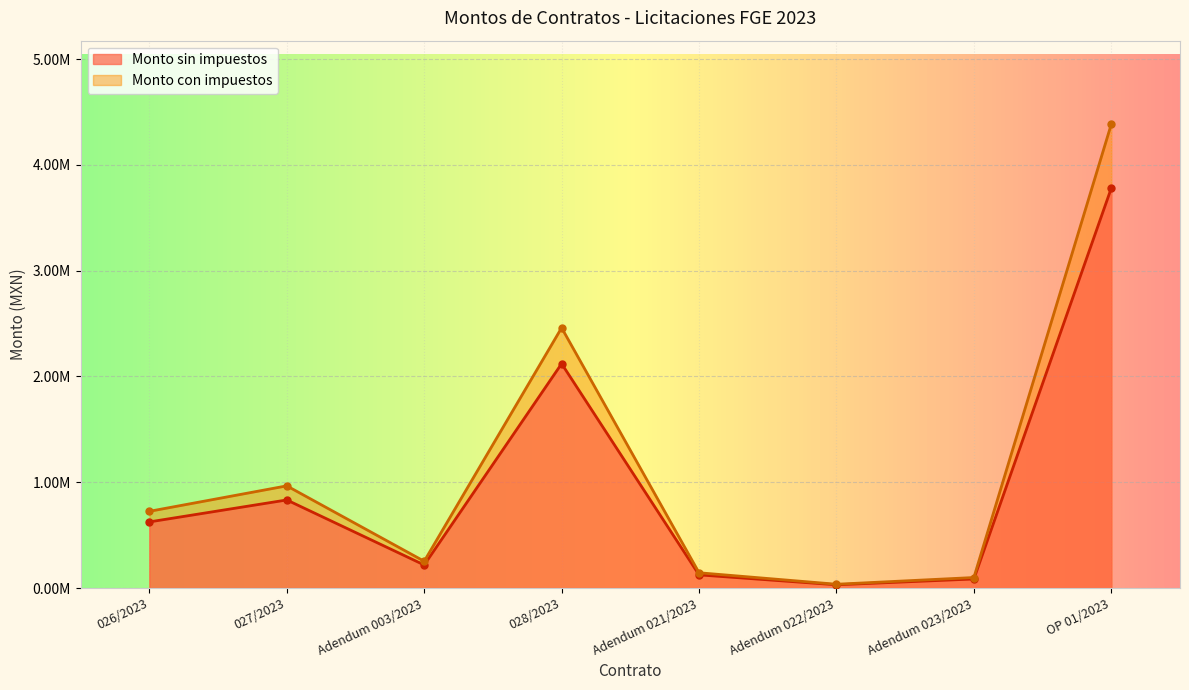

The Monto con impuestos series shows 144763.4 at Adendum 021/2023. True or false?

True